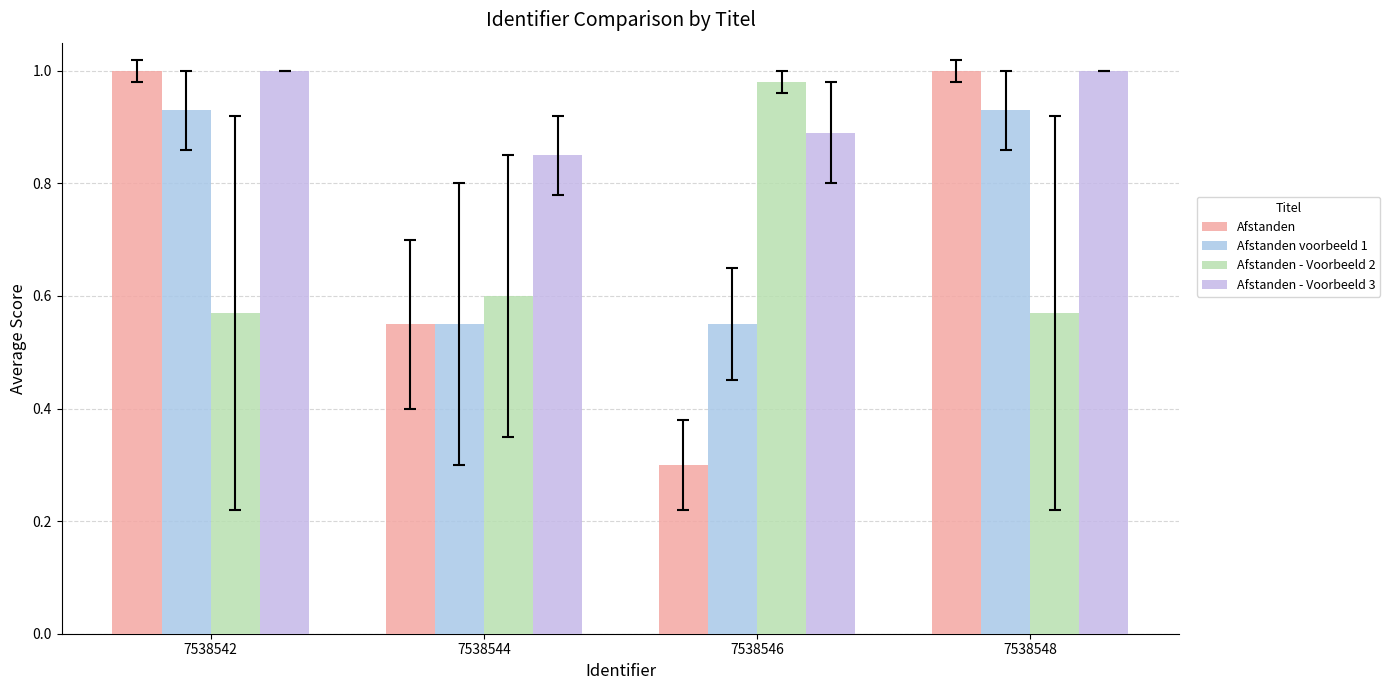

How many bars are there in total?

16